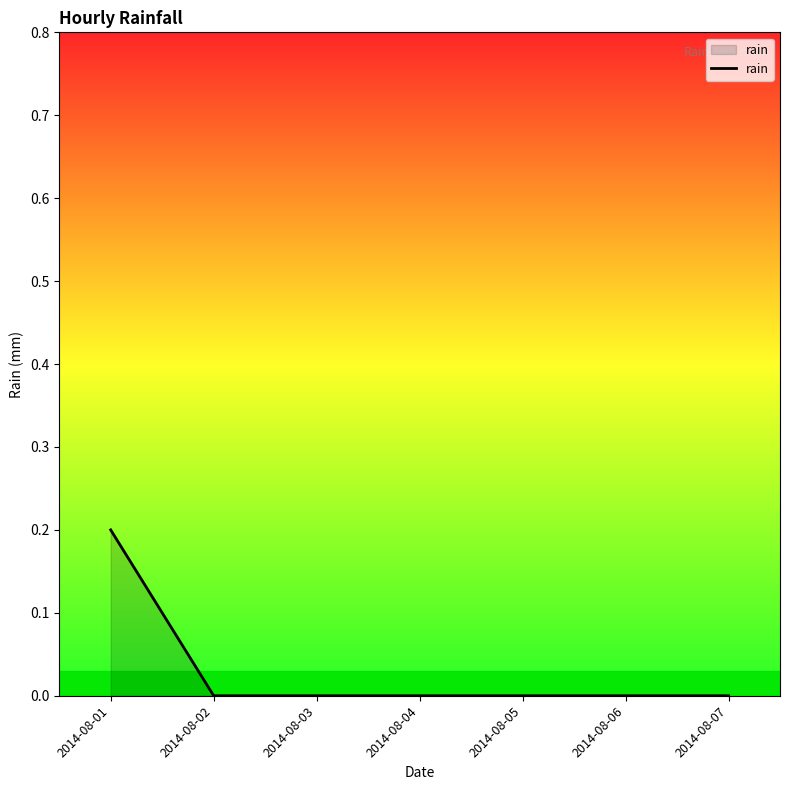

True or false: the data shows 0.0 at 2014-08-05.

True